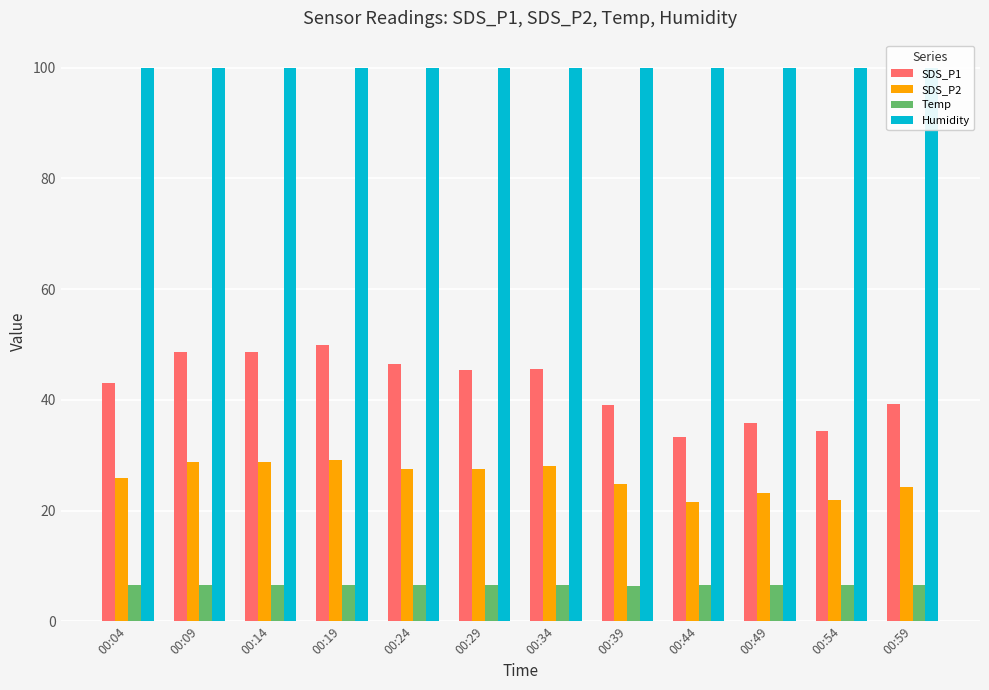

The SDS_P2 series shows 35.8 at 00:04. True or false?

False